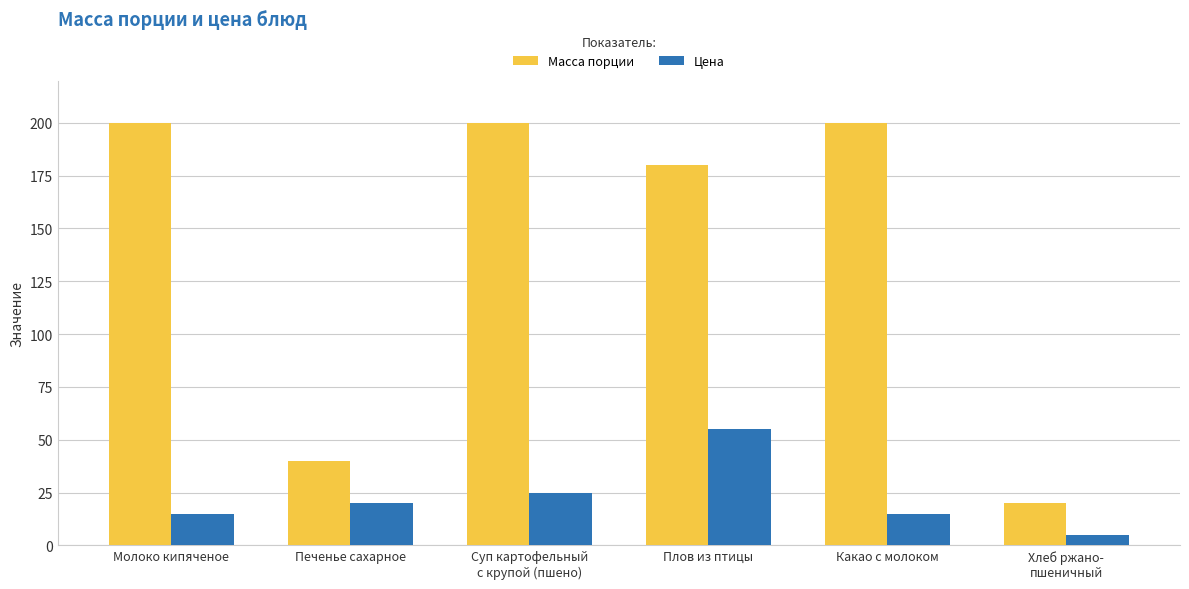

What position from the right is Плов из птицы?

3